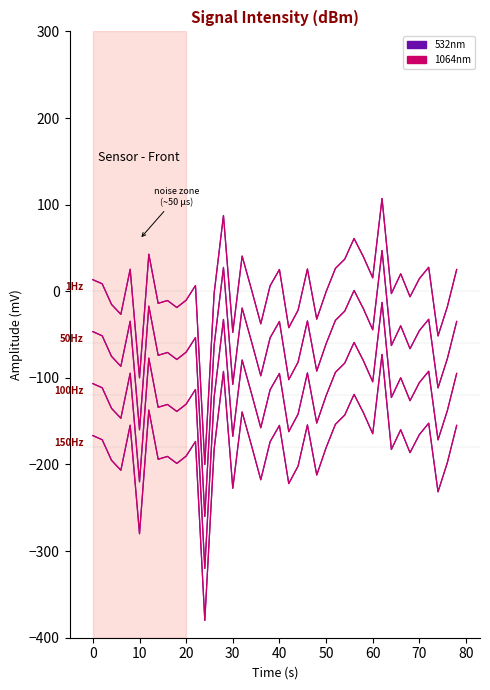

True or false: 1064nm and 532nm cross at least once.

False